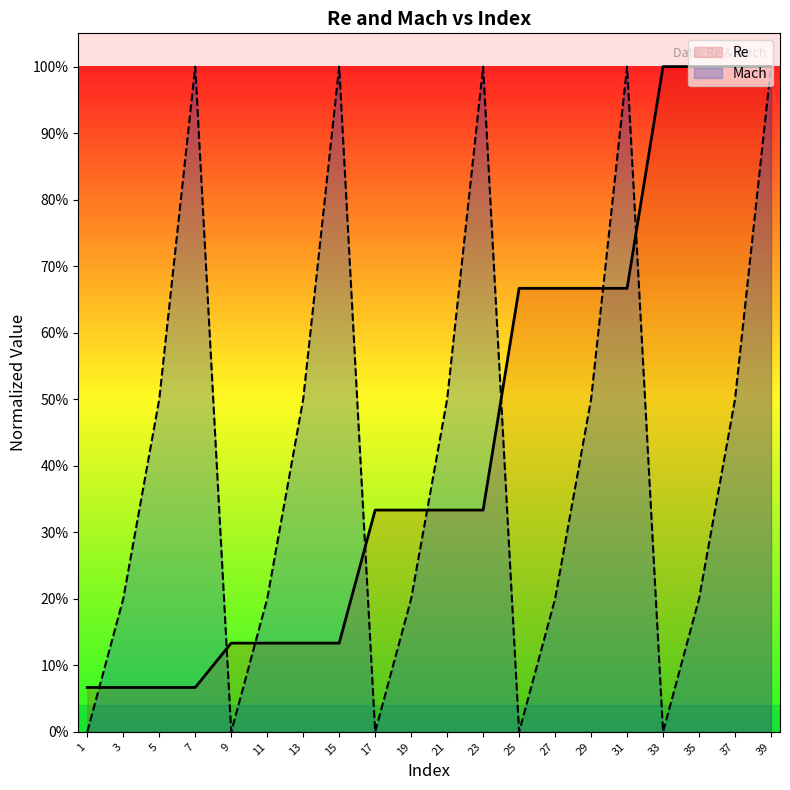

At which label is Re closest to 0?

1